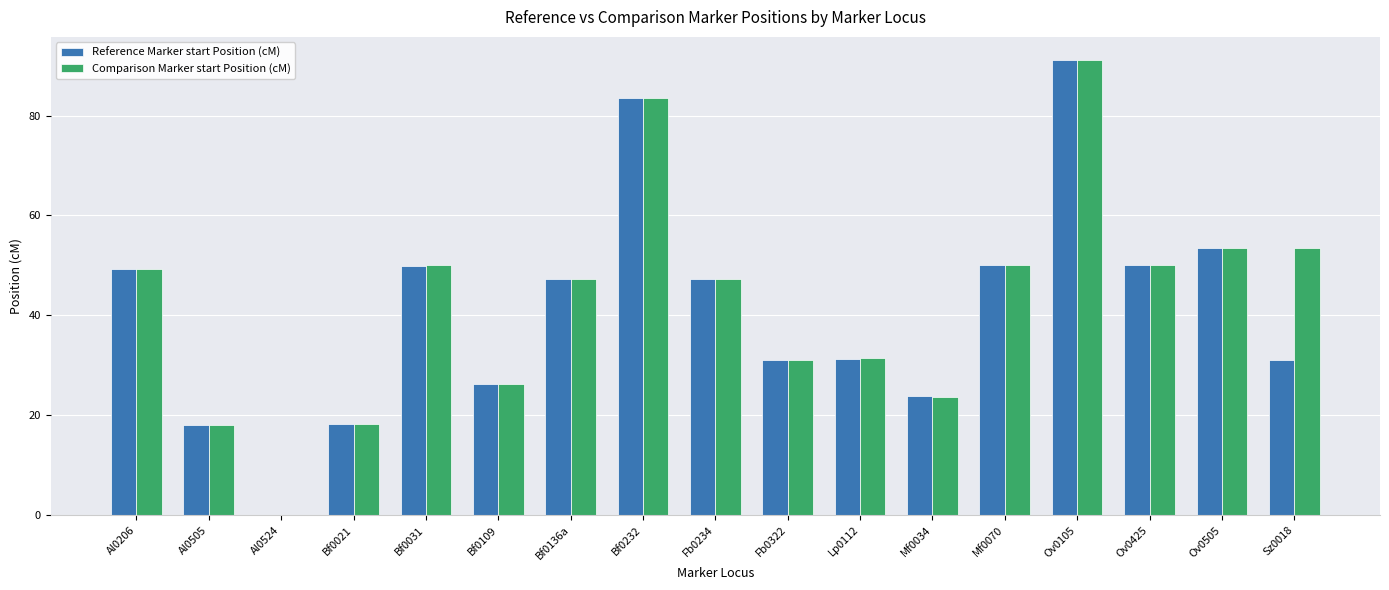

What is the sum of the Reference Marker start Position (cM) values at Al0505 and Mf0070?

68.1